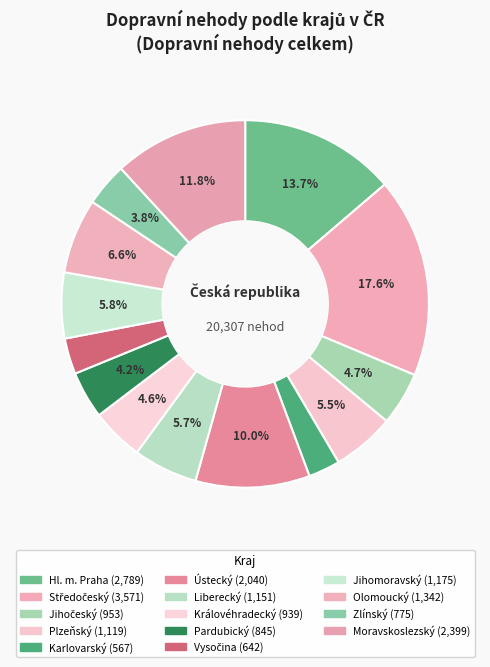

What portion of the pie excludes Ústecký?

90.0%